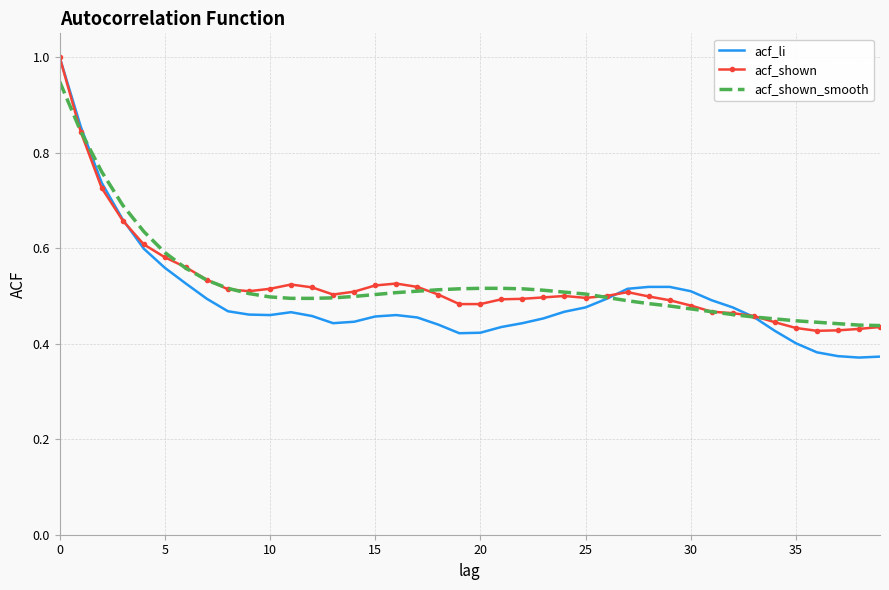

Which series has the widest spread of values?

acf_li